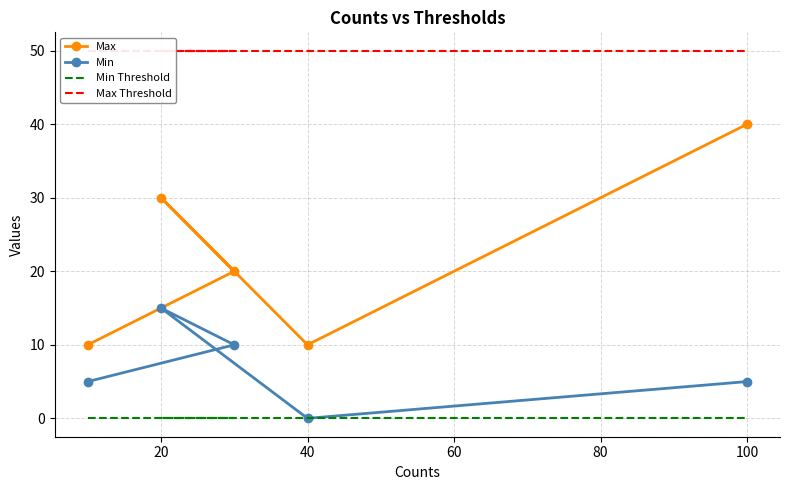

Rank the series by their maximum value, from highest to lowest.

Max Threshold, Max, Min, Min Threshold